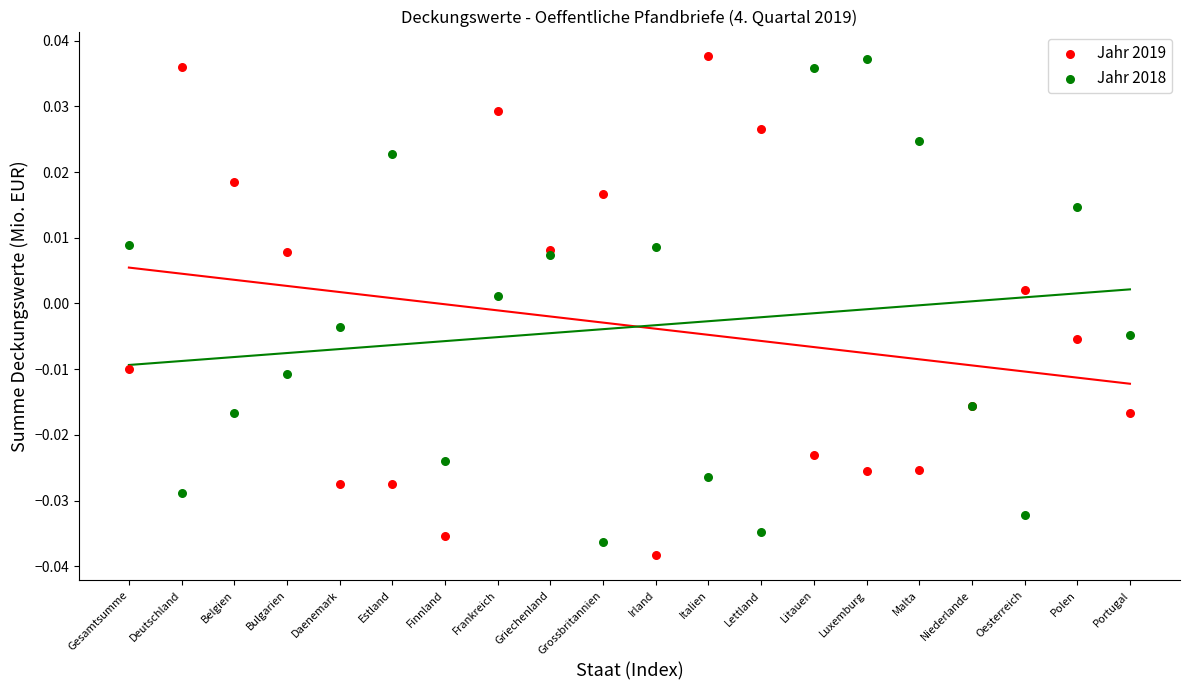

What is the X range (max minus min) for the scatter plot?

19.0